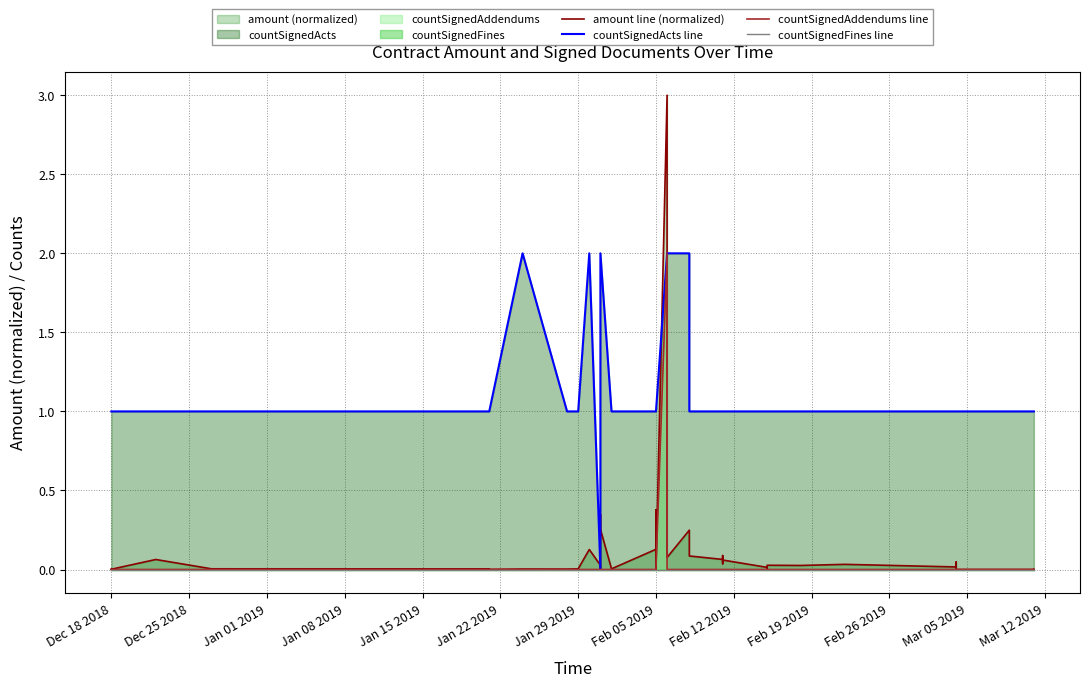

True or false: countSignedFines line has more than 0 points higher than both neighbors.

False